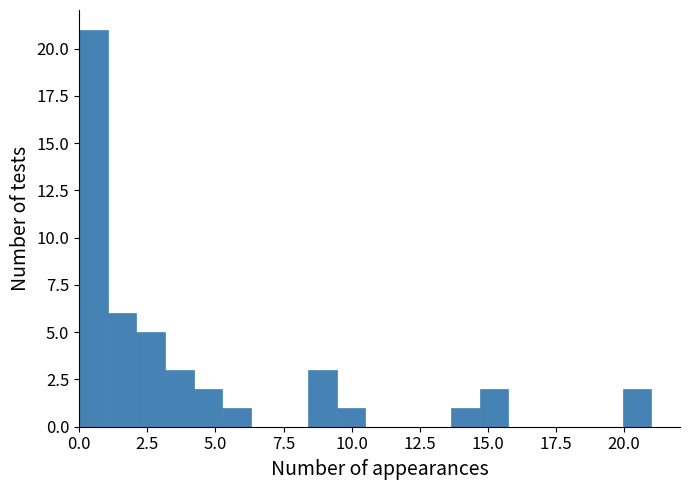

Around what value on the x-axis is the tallest bar? Give the approximate position of its centre, as read against the axis.

0.5